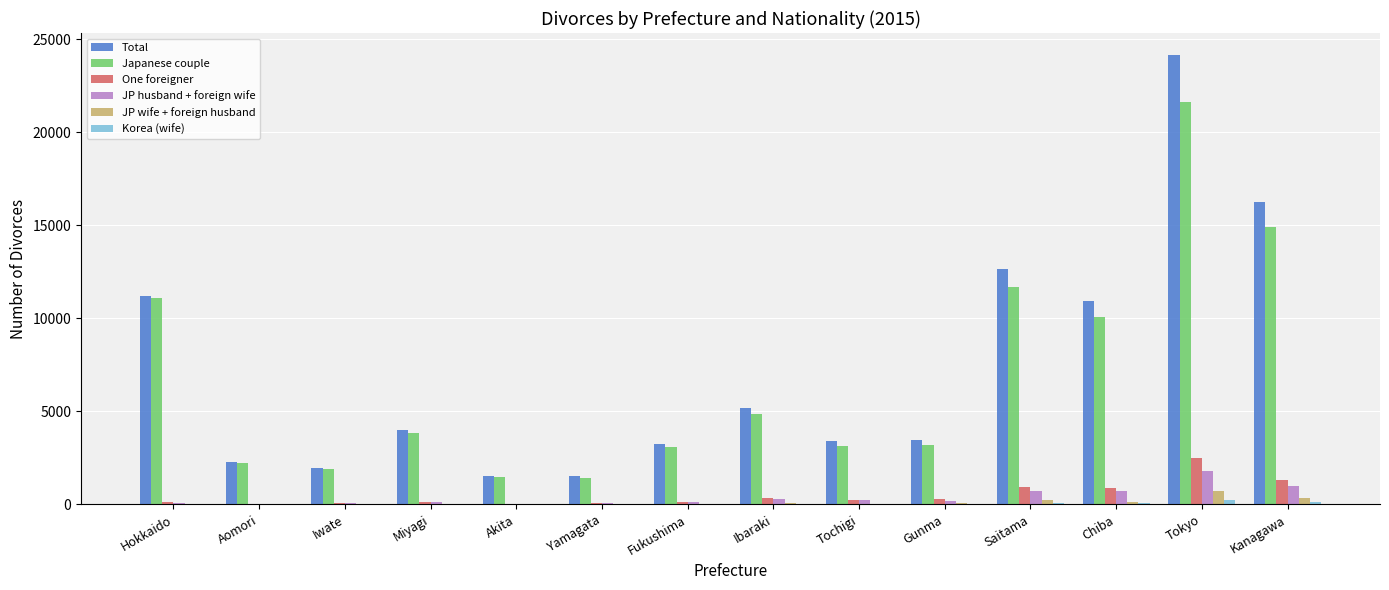

Are the bars grouped side by side (vs. stacked)?

Yes